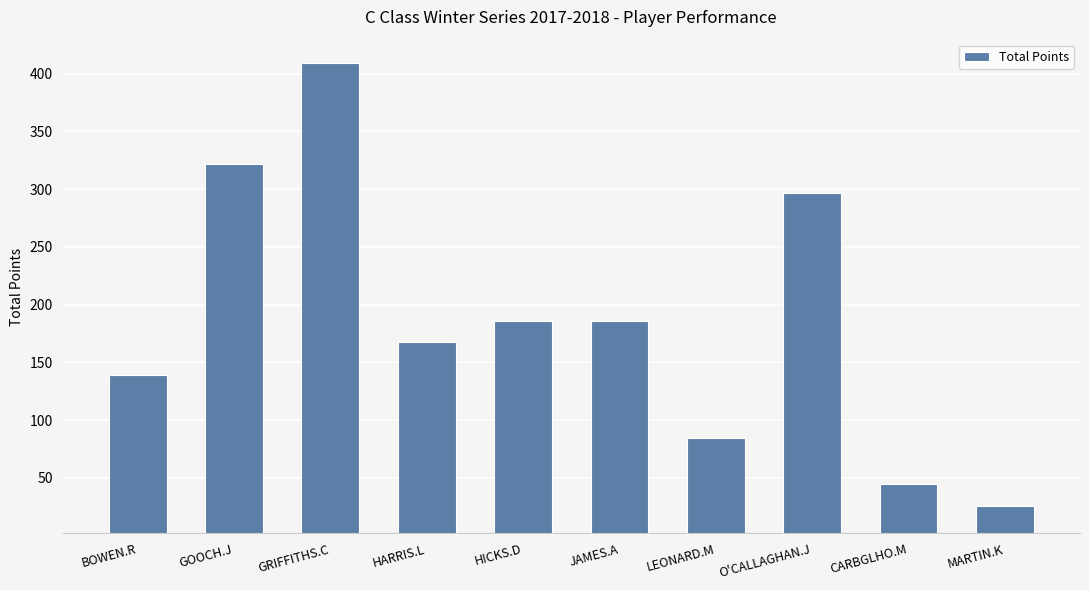

Are the bars grouped side by side (vs. stacked)?

No